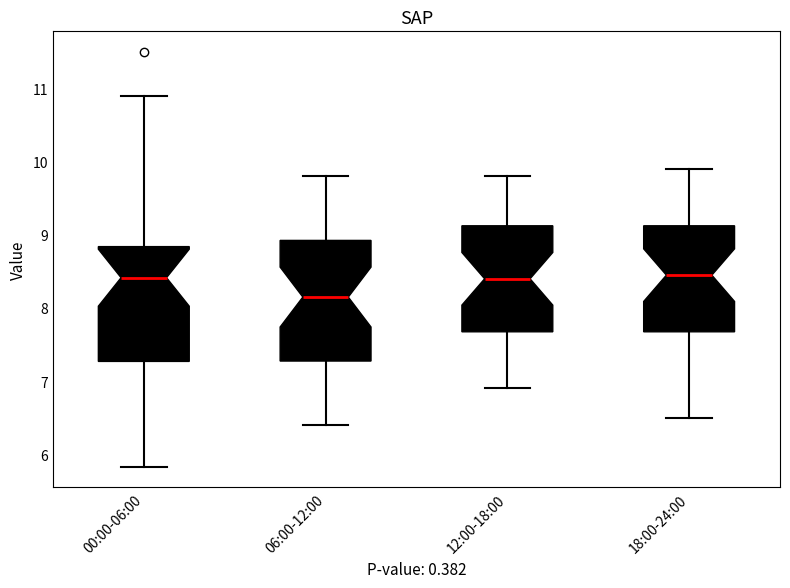

Reading left to right, transcribe this box plot: for each box, give where its median line is, the range the box spans, and where its two whiskers end, as read against the y-axis. The values are not printed on the chart, so give them approximately, as read against the axis.

00:00-06:00: median 8.4, box 7.3 to 8.8, whiskers 5.8 to 10.9
06:00-12:00: median 8.2, box 7.3 to 8.9, whiskers 6.4 to 9.8
12:00-18:00: median 8.4, box 7.7 to 9.1, whiskers 6.9 to 9.8
18:00-24:00: median 8.5, box 7.7 to 9.1, whiskers 6.5 to 9.9